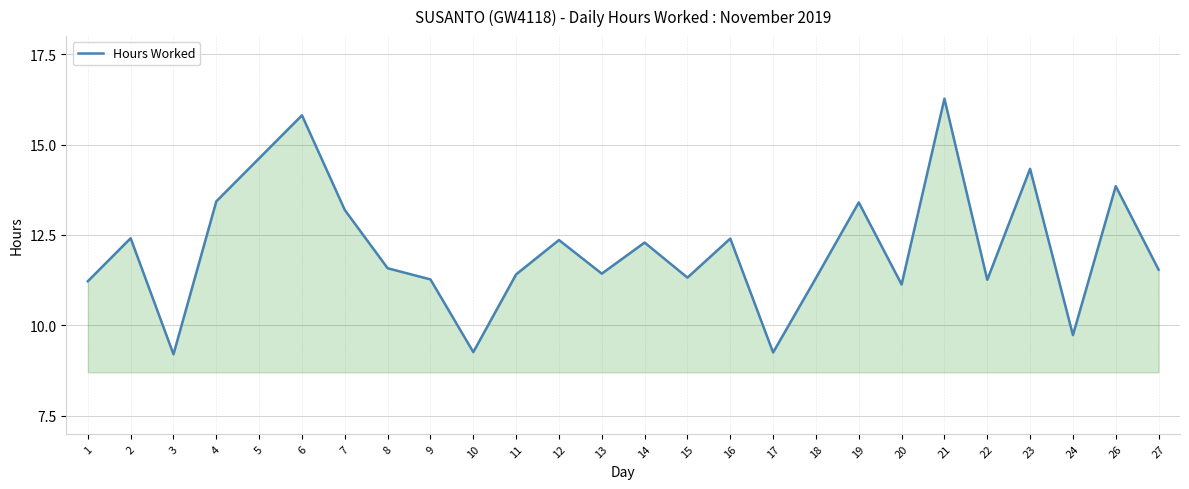

True or false: the data has more than 2 interior local peaks.

True